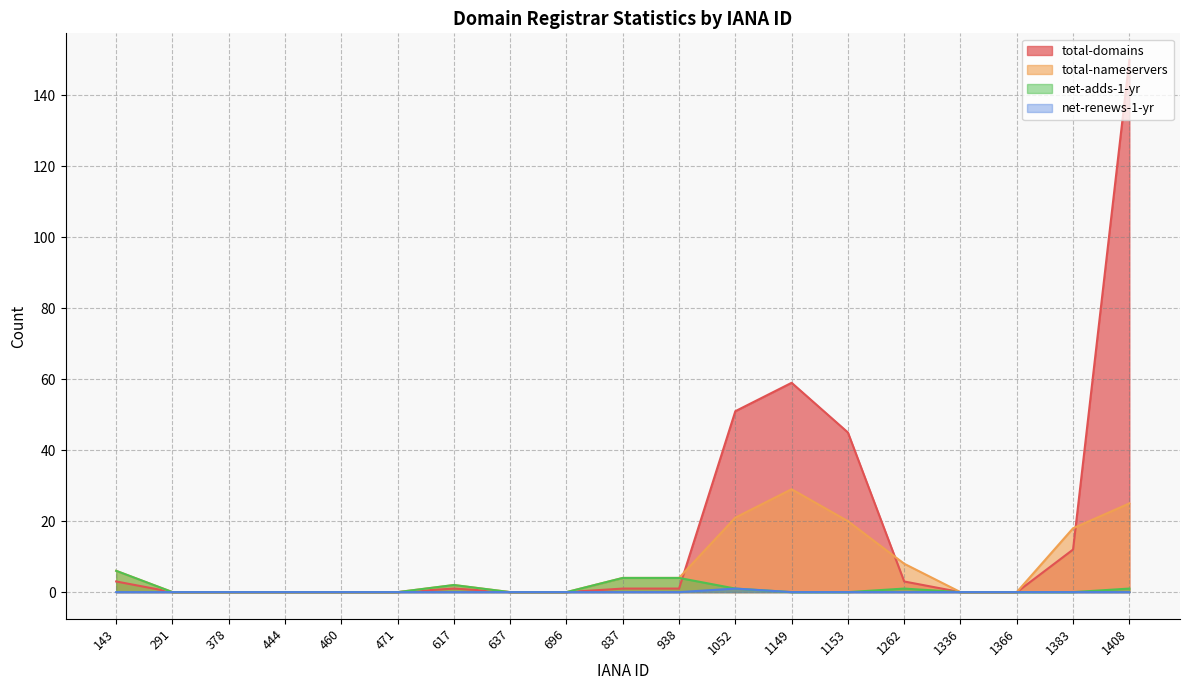

True or false: net-adds-1-yr and net-renews-1-yr cross at least once.

False